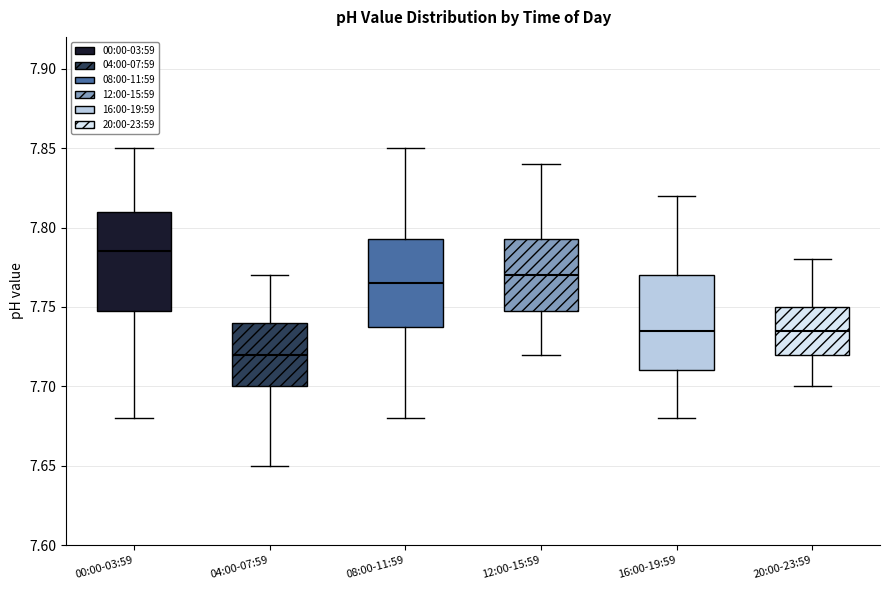

Which box's median line is the lowest?

04:00-07:59